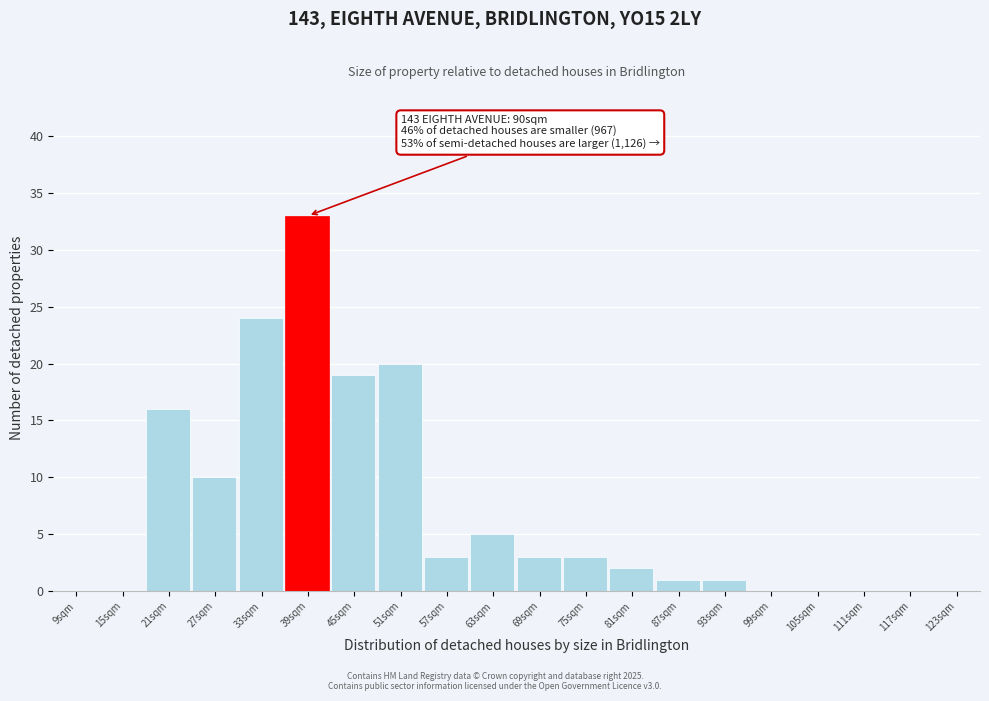

Reading left to right, what are all the values shown in this chart?

9sqm=0	15sqm=0	21sqm=16	27sqm=10	33sqm=24	39sqm=33	45sqm=19	51sqm=20	57sqm=3	63sqm=5	69sqm=3	75sqm=3	81sqm=2	87sqm=1	93sqm=1	99sqm=0	105sqm=0	111sqm=0	117sqm=0	123sqm=0